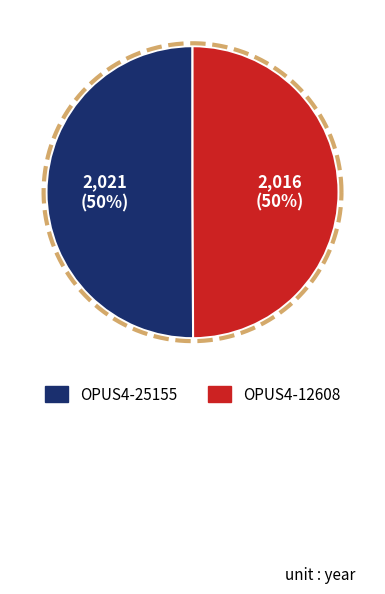

What is the smallest slice in the pie chart?

OPUS4-12608